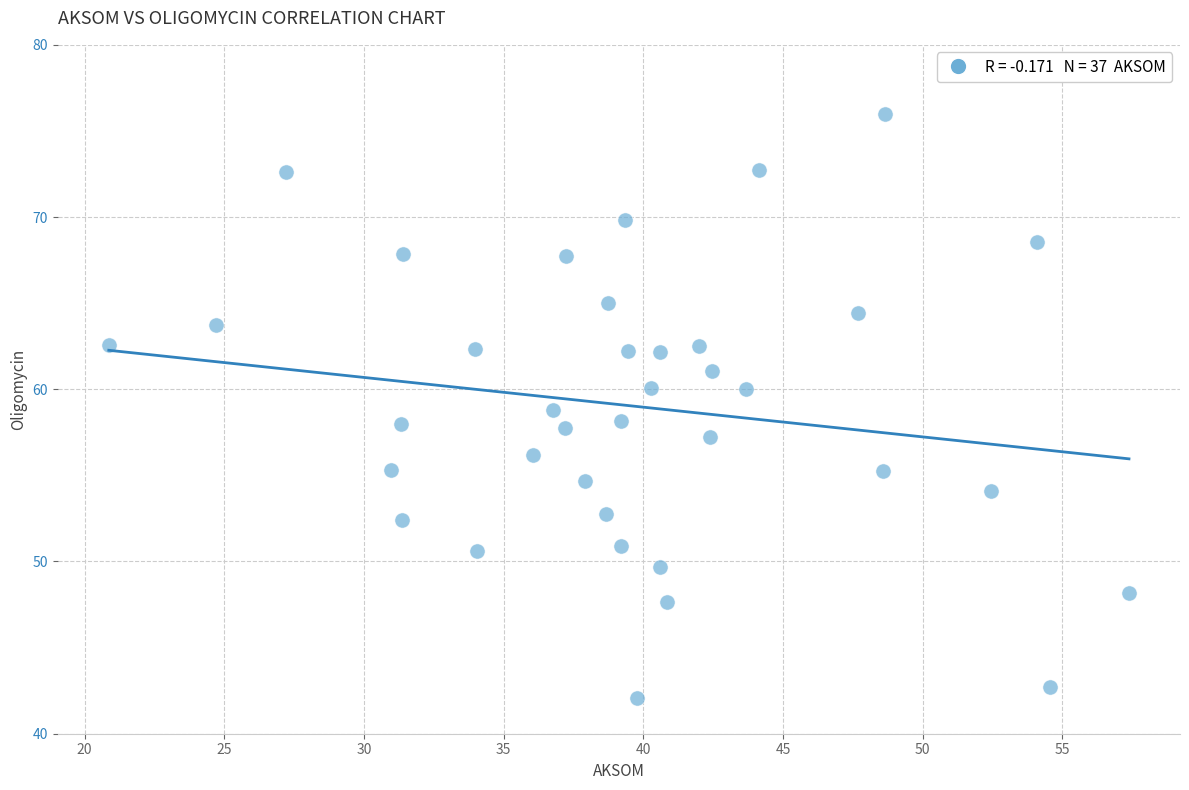

What is the range of Y values (max minus min)?

33.9